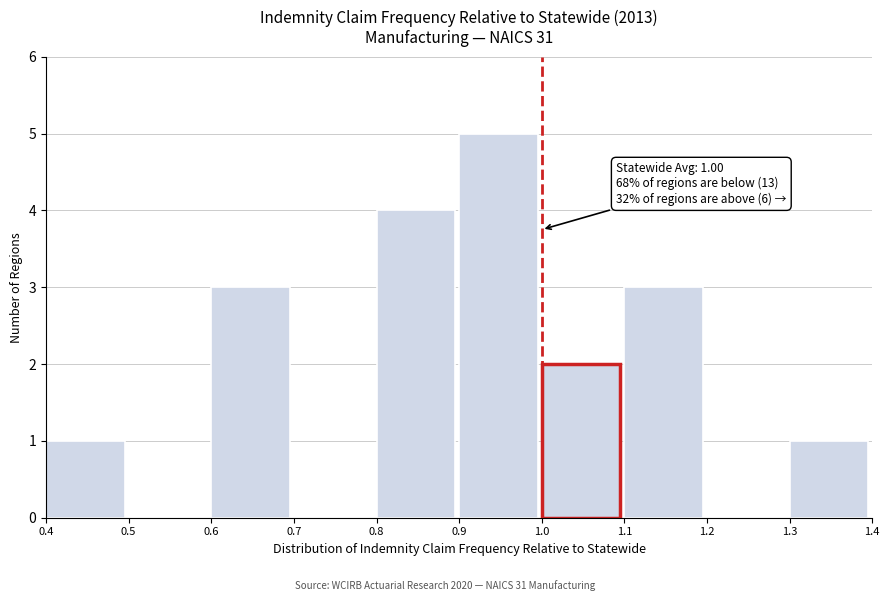

Which range on the x-axis has the tallest bar?

0.9 to 1.0